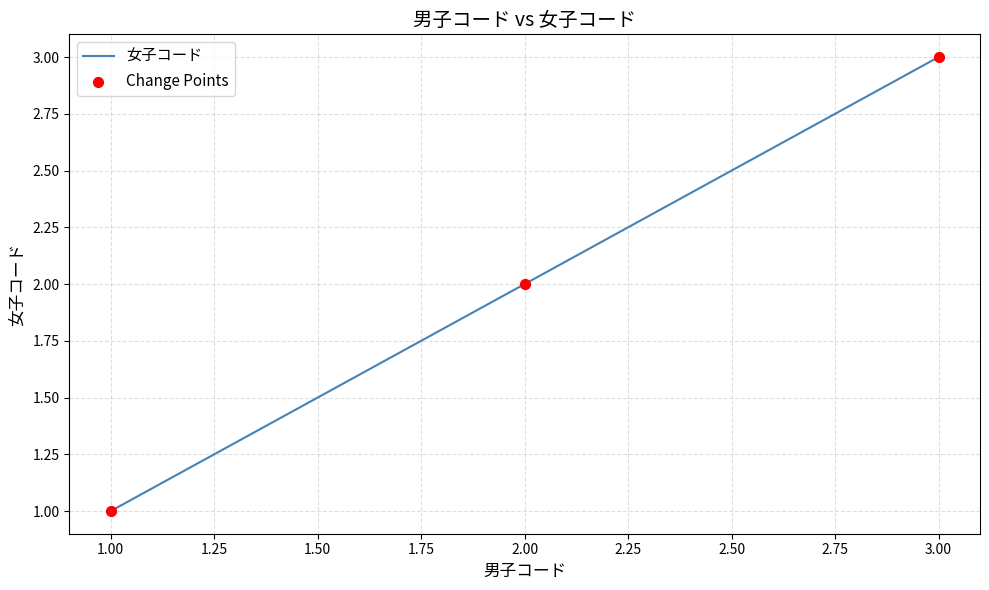

Approximately how many times larger is the value at 2.00 compared to 1.00?

2.0